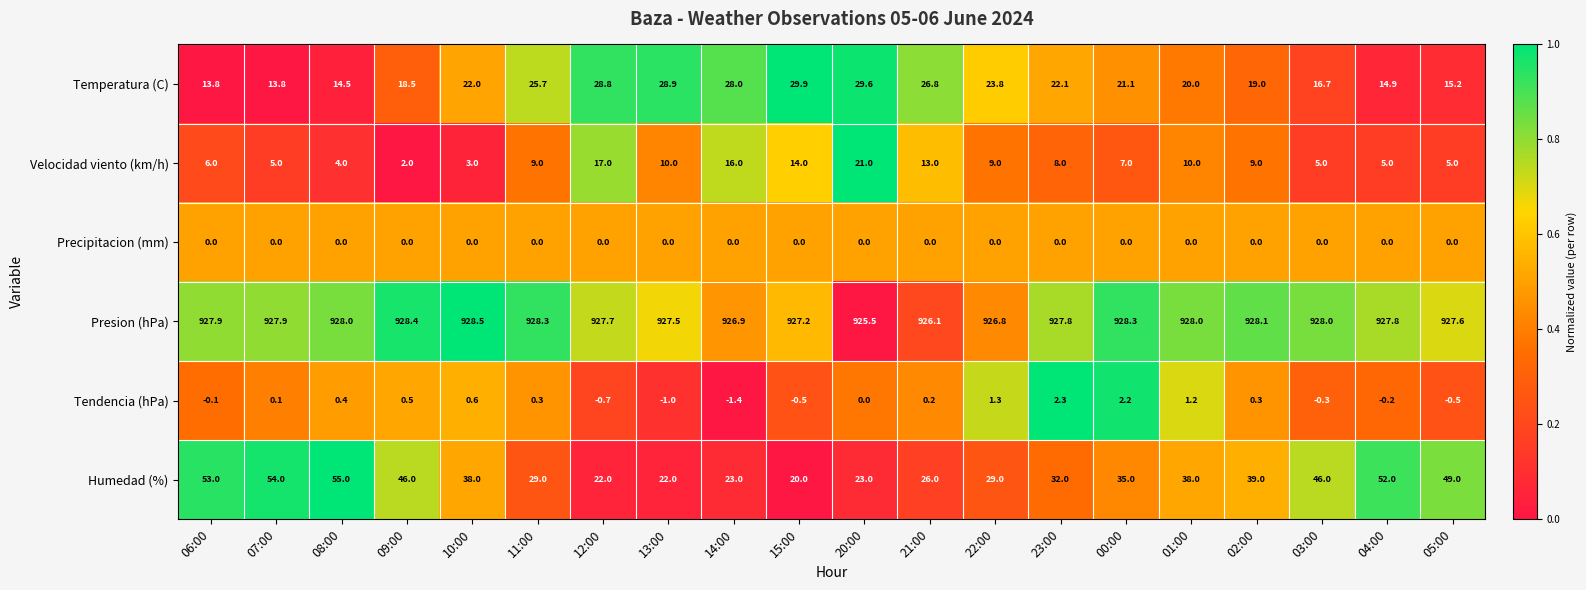

What is the difference between the maximum and minimum values in the Velocidad viento (km/h) series?

19.0